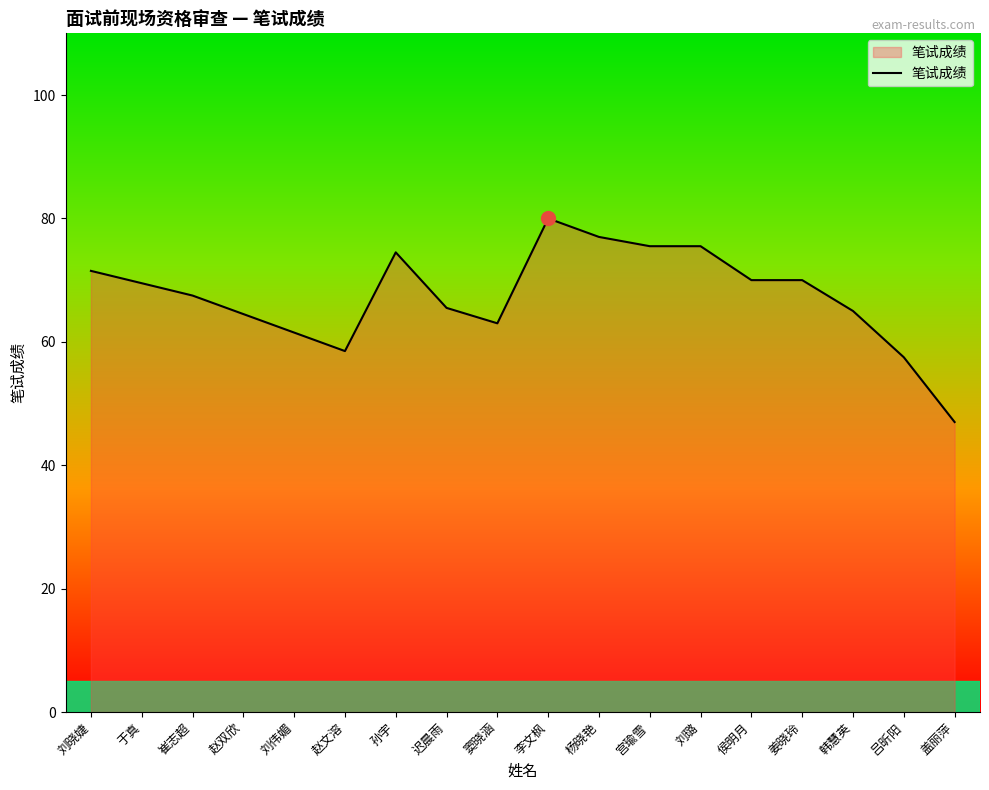

Does the chart display data point markers on the line(s)?

No